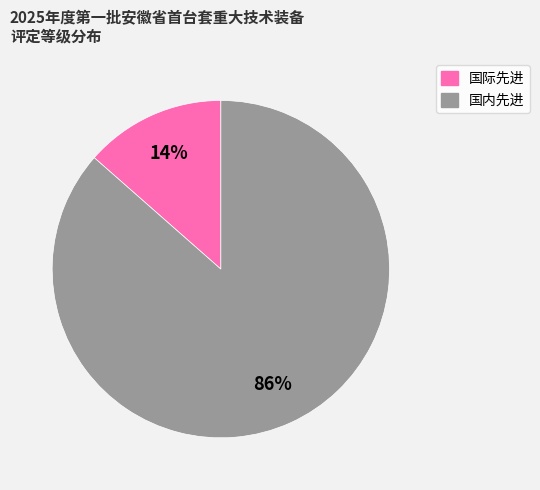

Is it true that 国内先进 is 86% of the pie?

True